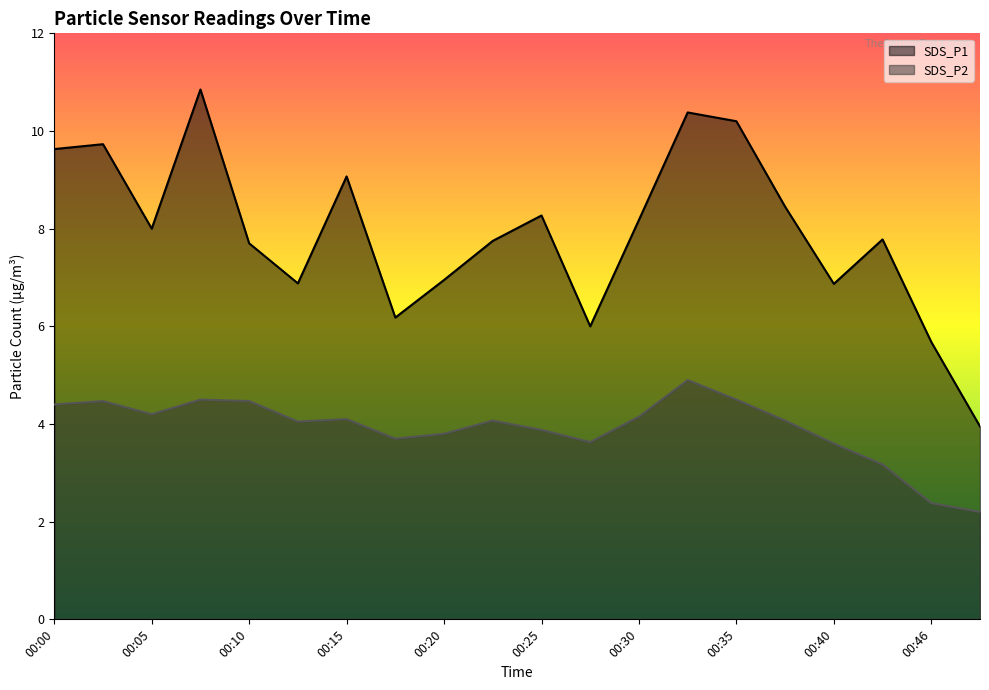

Is the value of SDS_P2 at 00:03 greater than the value of SDS_P1 at 00:38?

No